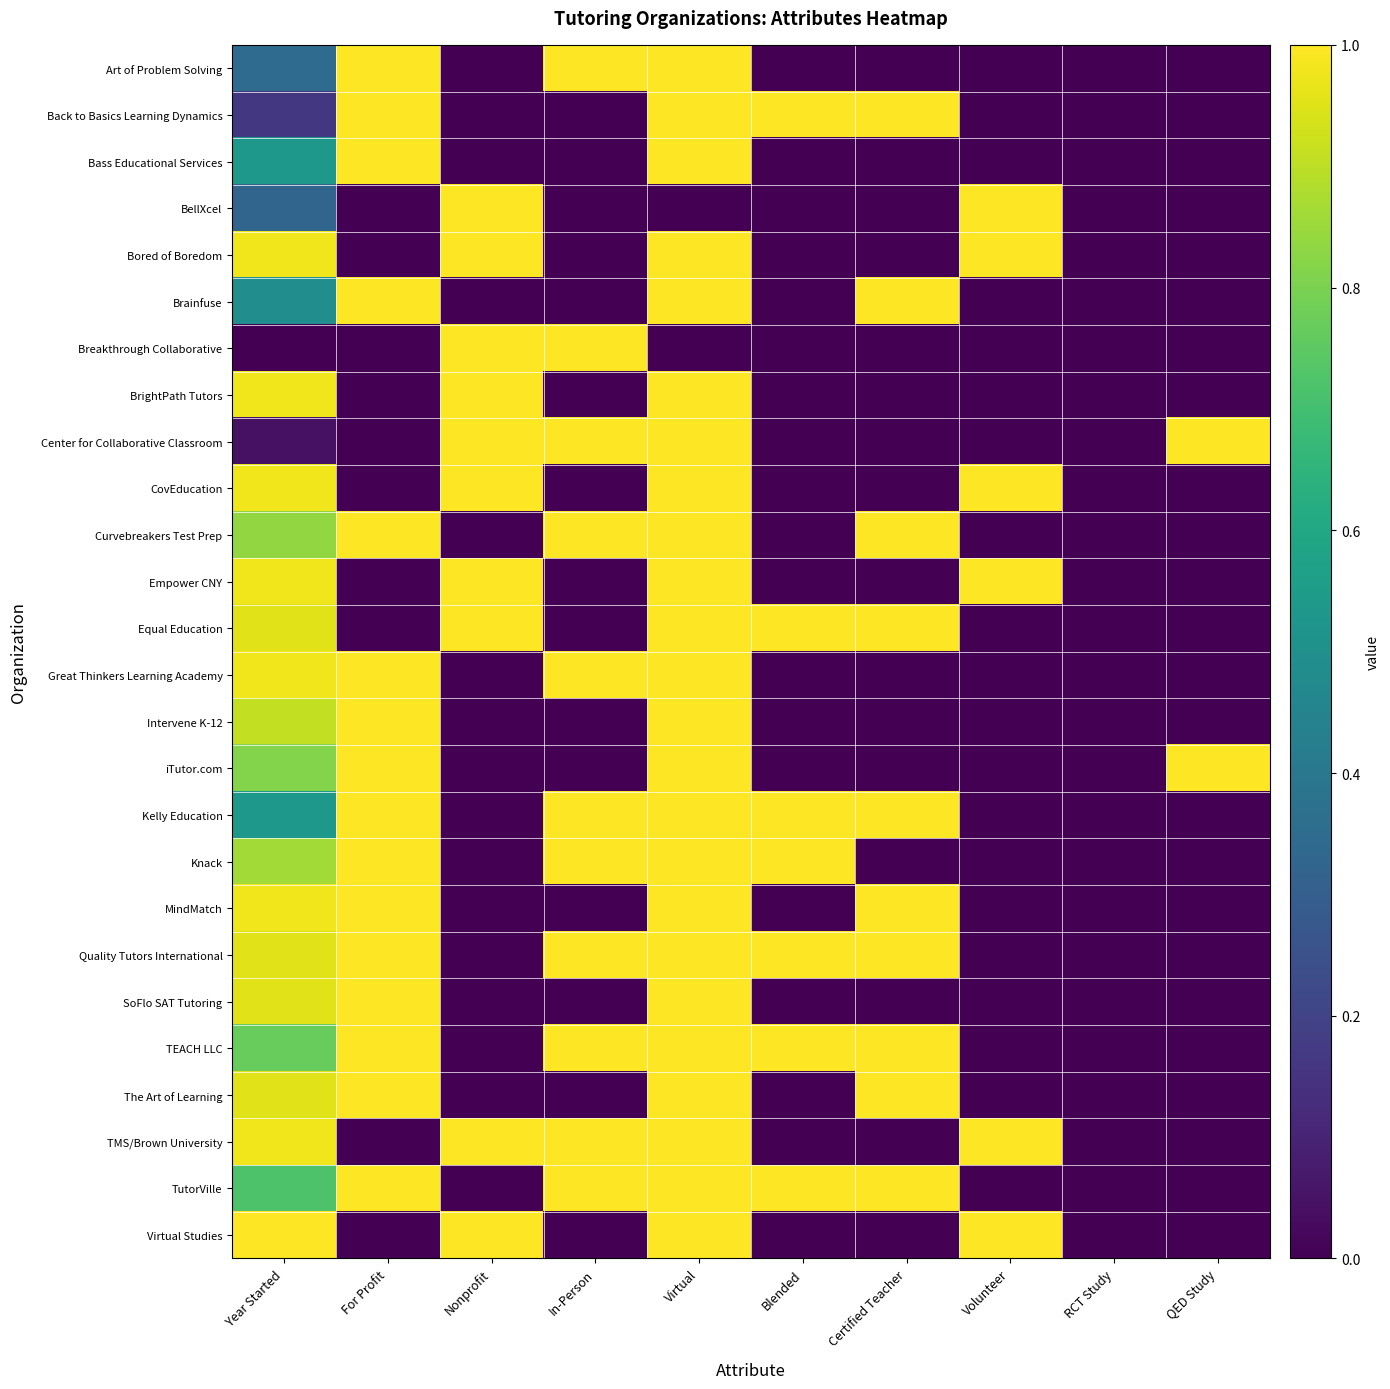

Reading left to right, list all the values displayed in this chart.

Art of Problem Solving: Year Started=0.3	For Profit=1.0	Nonprofit=0.0	In-Person=1.0	Virtual=1.0	Blended=0.0	Certified Teacher=0.0	Volunteer=0.0	RCT Study=0.0	QED Study=0.0
Back to Basics Learning Dynamics: Year Started=0.2	For Profit=1.0	Nonprofit=0.0	In-Person=0.0	Virtual=1.0	Blended=1.0	Certified Teacher=1.0	Volunteer=0.0	RCT Study=0.0	QED Study=0.0
Bass Educational Services: Year Started=0.5	For Profit=1.0	Nonprofit=0.0	In-Person=0.0	Virtual=1.0	Blended=0.0	Certified Teacher=0.0	Volunteer=0.0	RCT Study=0.0	QED Study=0.0
BellXcel: Year Started=0.3	For Profit=0.0	Nonprofit=1.0	In-Person=0.0	Virtual=0.0	Blended=0.0	Certified Teacher=0.0	Volunteer=1.0	RCT Study=0.0	QED Study=0.0
Bored of Boredom: Year Started=1.0	For Profit=0.0	Nonprofit=1.0	In-Person=0.0	Virtual=1.0	Blended=0.0	Certified Teacher=0.0	Volunteer=1.0	RCT Study=0.0	QED Study=0.0
Brainfuse: Year Started=0.5	For Profit=1.0	Nonprofit=0.0	In-Person=0.0	Virtual=1.0	Blended=0.0	Certified Teacher=1.0	Volunteer=0.0	RCT Study=0.0	QED Study=0.0
Breakthrough Collaborative: Year Started=0.0	For Profit=0.0	Nonprofit=1.0	In-Person=1.0	Virtual=0.0	Blended=0.0	Certified Teacher=0.0	Volunteer=0.0	RCT Study=0.0	QED Study=0.0
BrightPath Tutors: Year Started=1.0	For Profit=0.0	Nonprofit=1.0	In-Person=0.0	Virtual=1.0	Blended=0.0	Certified Teacher=0.0	Volunteer=0.0	RCT Study=0.0	QED Study=0.0
Center for Collaborative Classroom: Year Started=0.0	For Profit=0.0	Nonprofit=1.0	In-Person=1.0	Virtual=1.0	Blended=0.0	Certified Teacher=0.0	Volunteer=0.0	RCT Study=0.0	QED Study=1.0
CovEducation: Year Started=1.0	For Profit=0.0	Nonprofit=1.0	In-Person=0.0	Virtual=1.0	Blended=0.0	Certified Teacher=0.0	Volunteer=1.0	RCT Study=0.0	QED Study=0.0
Curvebreakers Test Prep: Year Started=0.8	For Profit=1.0	Nonprofit=0.0	In-Person=1.0	Virtual=1.0	Blended=0.0	Certified Teacher=1.0	Volunteer=0.0	RCT Study=0.0	QED Study=0.0
Empower CNY: Year Started=1.0	For Profit=0.0	Nonprofit=1.0	In-Person=0.0	Virtual=1.0	Blended=0.0	Certified Teacher=0.0	Volunteer=1.0	RCT Study=0.0	QED Study=0.0
Equal Education: Year Started=1.0	For Profit=0.0	Nonprofit=1.0	In-Person=0.0	Virtual=1.0	Blended=1.0	Certified Teacher=1.0	Volunteer=0.0	RCT Study=0.0	QED Study=0.0
Great Thinkers Learning Academy: Year Started=1.0	For Profit=1.0	Nonprofit=0.0	In-Person=1.0	Virtual=1.0	Blended=0.0	Certified Teacher=0.0	Volunteer=0.0	RCT Study=0.0	QED Study=0.0
Intervene K-12: Year Started=0.9	For Profit=1.0	Nonprofit=0.0	In-Person=0.0	Virtual=1.0	Blended=0.0	Certified Teacher=0.0	Volunteer=0.0	RCT Study=0.0	QED Study=0.0
iTutor.com: Year Started=0.8	For Profit=1.0	Nonprofit=0.0	In-Person=0.0	Virtual=1.0	Blended=0.0	Certified Teacher=0.0	Volunteer=0.0	RCT Study=0.0	QED Study=1.0
Kelly Education: Year Started=0.5	For Profit=1.0	Nonprofit=0.0	In-Person=1.0	Virtual=1.0	Blended=1.0	Certified Teacher=1.0	Volunteer=0.0	RCT Study=0.0	QED Study=0.0
Knack: Year Started=0.9	For Profit=1.0	Nonprofit=0.0	In-Person=1.0	Virtual=1.0	Blended=1.0	Certified Teacher=0.0	Volunteer=0.0	RCT Study=0.0	QED Study=0.0
MindMatch: Year Started=1.0	For Profit=1.0	Nonprofit=0.0	In-Person=0.0	Virtual=1.0	Blended=0.0	Certified Teacher=1.0	Volunteer=0.0	RCT Study=0.0	QED Study=0.0
Quality Tutors International: Year Started=1.0	For Profit=1.0	Nonprofit=0.0	In-Person=1.0	Virtual=1.0	Blended=1.0	Certified Teacher=1.0	Volunteer=0.0	RCT Study=0.0	QED Study=0.0
SoFlo SAT Tutoring: Year Started=1.0	For Profit=1.0	Nonprofit=0.0	In-Person=0.0	Virtual=1.0	Blended=0.0	Certified Teacher=0.0	Volunteer=0.0	RCT Study=0.0	QED Study=0.0
TEACH LLC: Year Started=0.8	For Profit=1.0	Nonprofit=0.0	In-Person=1.0	Virtual=1.0	Blended=1.0	Certified Teacher=1.0	Volunteer=0.0	RCT Study=0.0	QED Study=0.0
The Art of Learning: Year Started=1.0	For Profit=1.0	Nonprofit=0.0	In-Person=0.0	Virtual=1.0	Blended=0.0	Certified Teacher=1.0	Volunteer=0.0	RCT Study=0.0	QED Study=0.0
TMS/Brown University: Year Started=1.0	For Profit=0.0	Nonprofit=1.0	In-Person=1.0	Virtual=1.0	Blended=0.0	Certified Teacher=0.0	Volunteer=1.0	RCT Study=0.0	QED Study=0.0
TutorVille: Year Started=0.7	For Profit=1.0	Nonprofit=0.0	In-Person=1.0	Virtual=1.0	Blended=1.0	Certified Teacher=1.0	Volunteer=0.0	RCT Study=0.0	QED Study=0.0
Virtual Studies: Year Started=1.0	For Profit=0.0	Nonprofit=1.0	In-Person=0.0	Virtual=1.0	Blended=0.0	Certified Teacher=0.0	Volunteer=1.0	RCT Study=0.0	QED Study=0.0